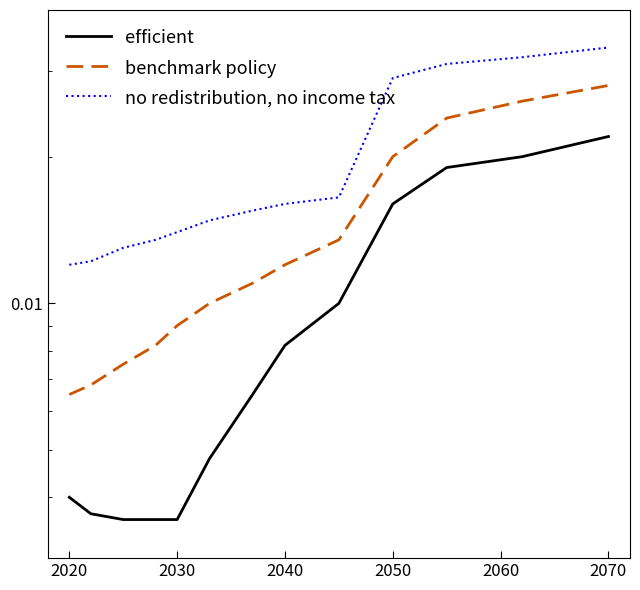

At how many categories does at least one series exceed 0?

13